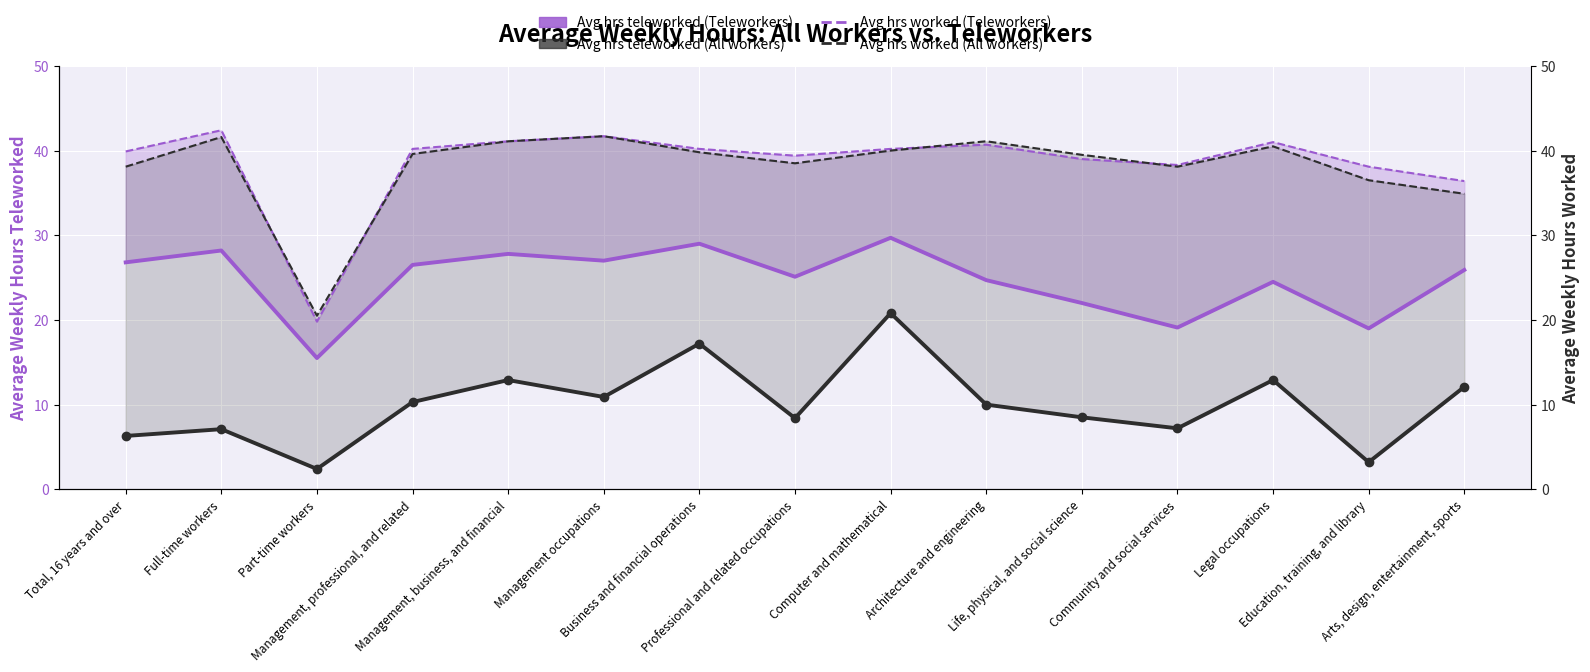

At which category is the sum across all series the highest?

Computer and mathematical